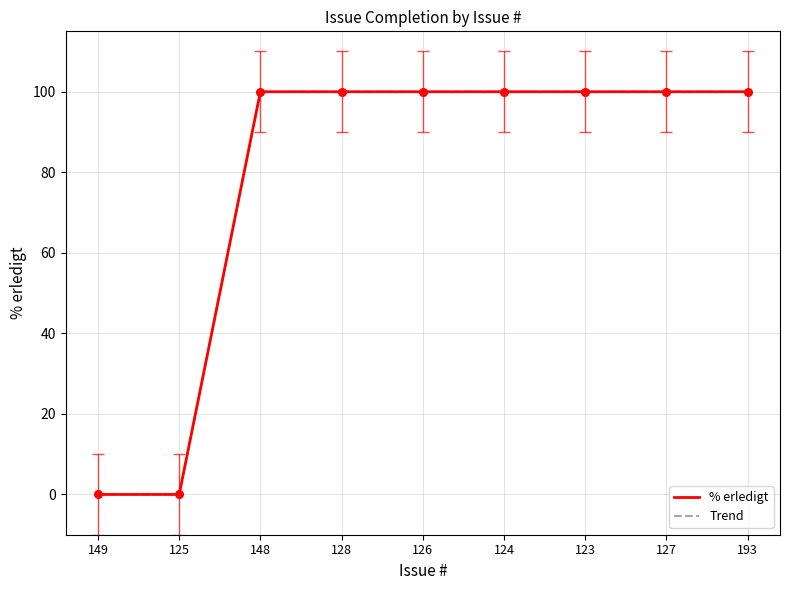

At which category is the sum across all series the highest?

148